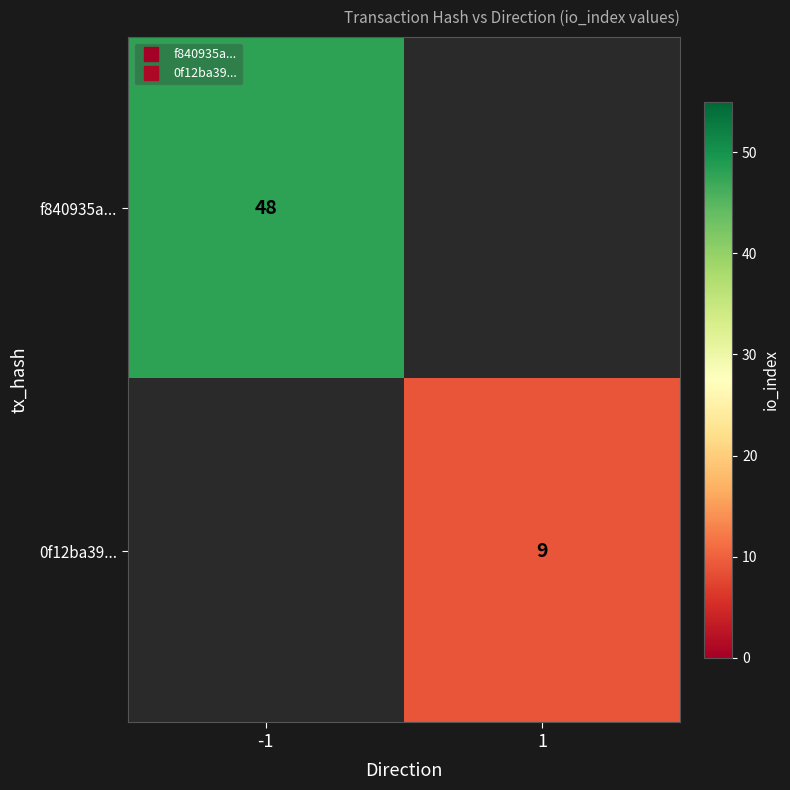

List the series in order of their overall mean, lowest first.

0f12ba39..., f840935a...